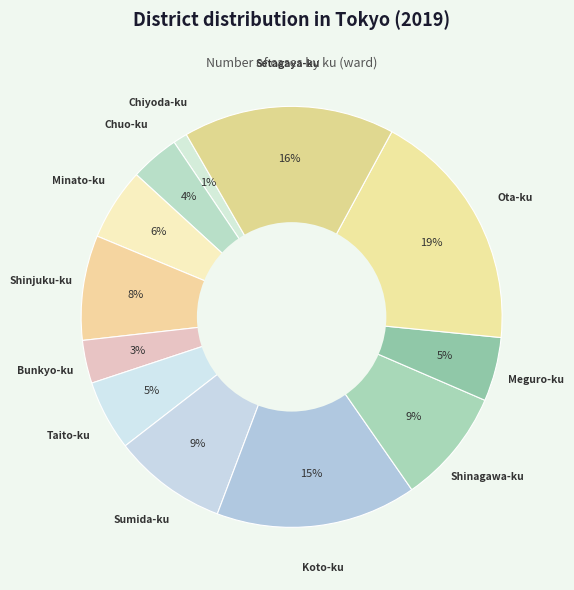

Which slice is the smallest?

Chiyoda-ku